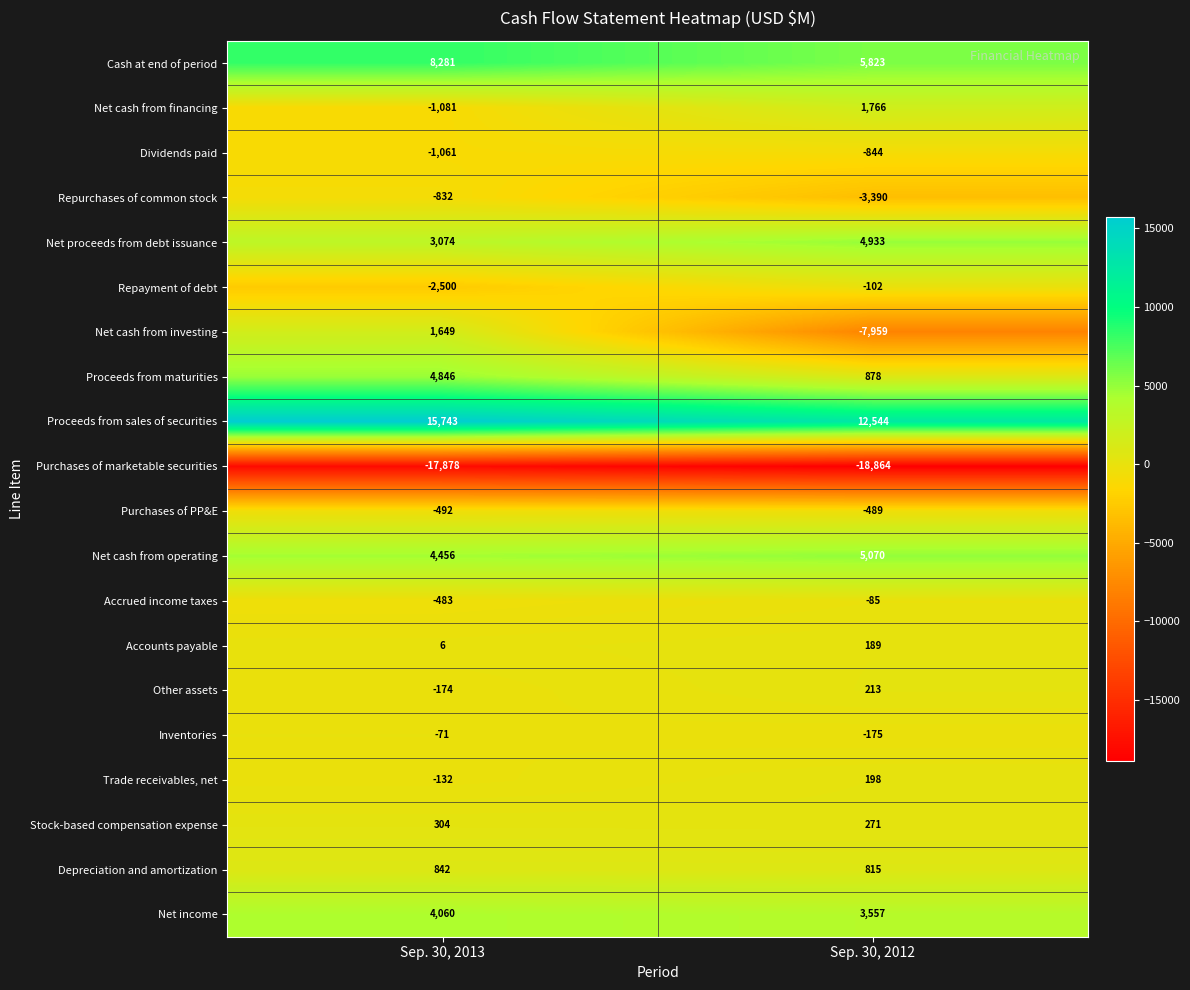

The value of Cash at end of period at Sep. 30, 2012 is 7781. True or false?

False